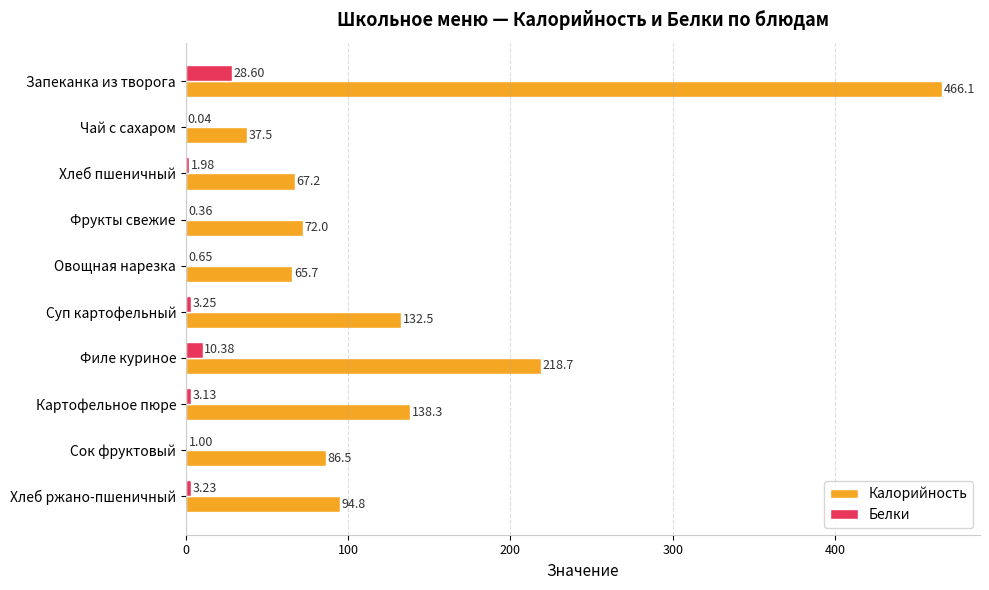

At which label is Калорийность closest to 251?

Филе куриное